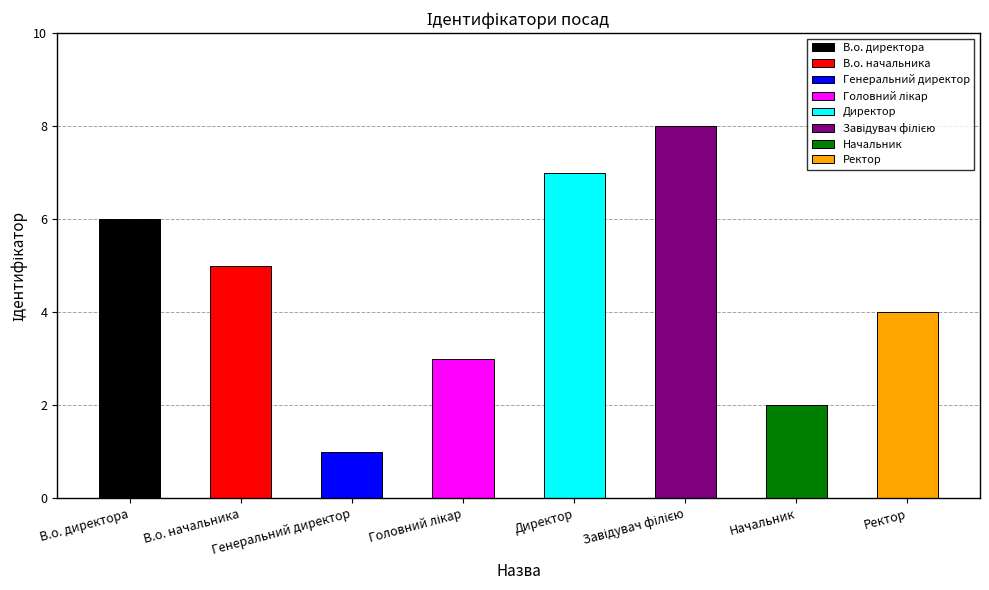

What is the sum of the values at Генеральний директор and В.о. директора?

7